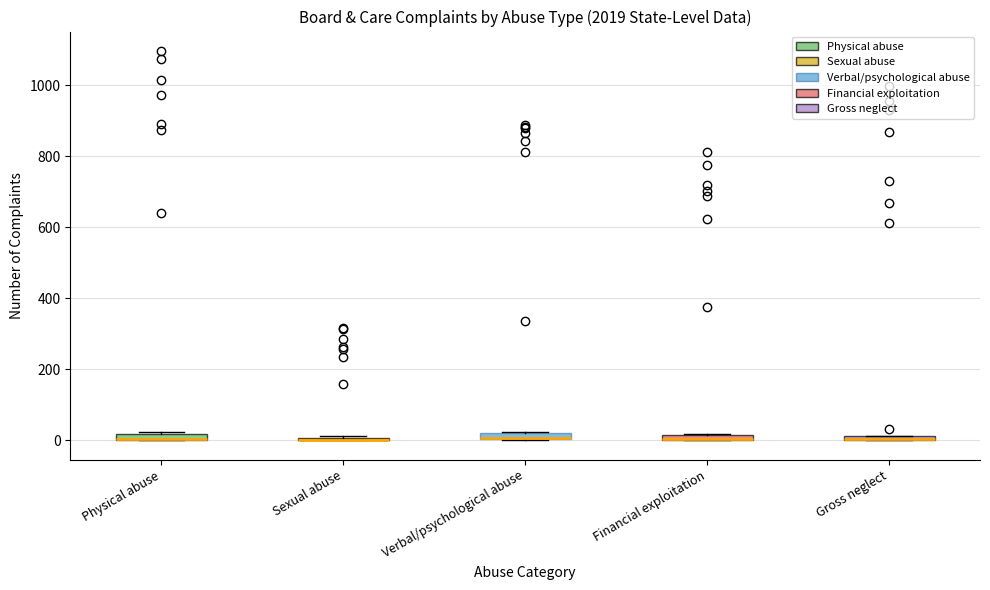

Where is the lower edge of the box for Financial exploitation on the y-axis? The values are not printed on the chart, so give them approximately, as read against the axis.

0